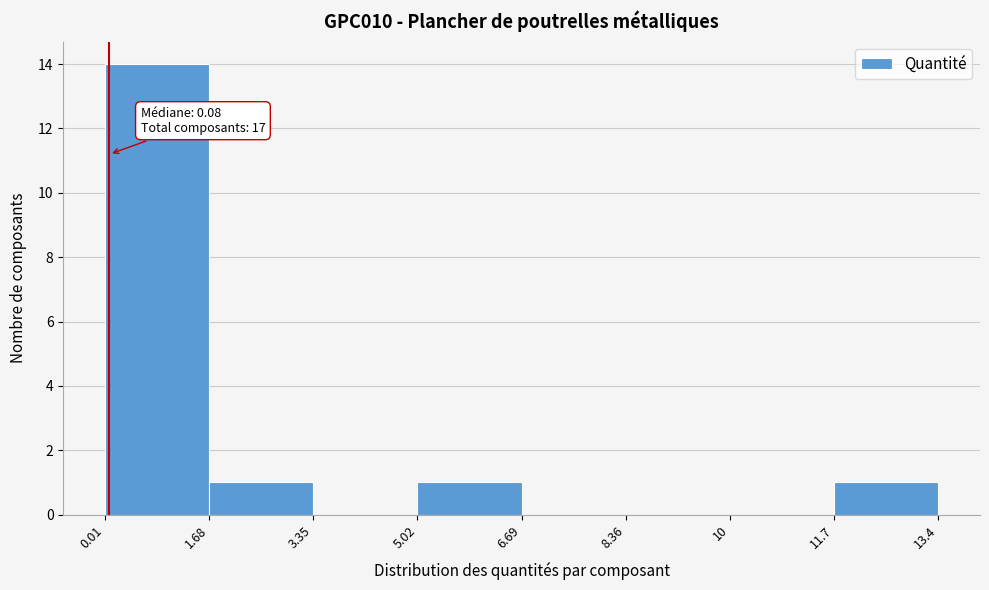

Over which range of the x-axis is the bar tallest?

0.01 to 1.68